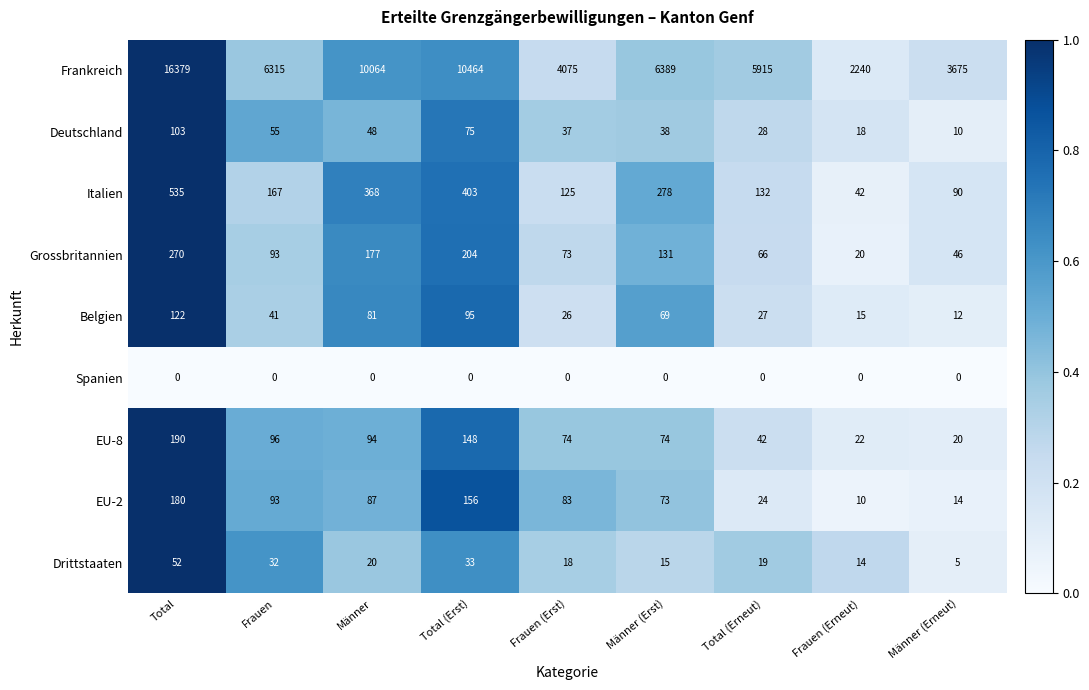

What is the difference between the highest and lowest values at Total?

16379